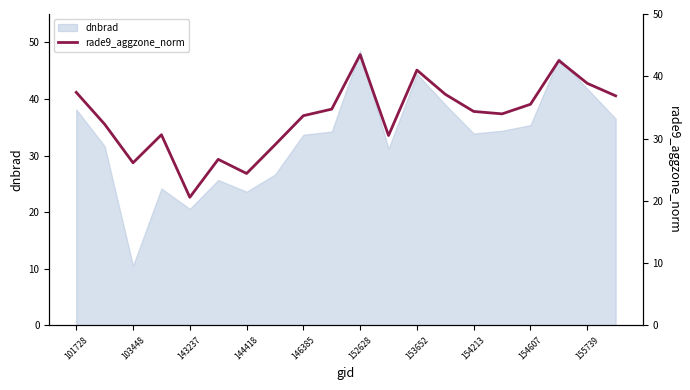

How many points are lower than both their immediate neighbors (excluding endpoints)?

5